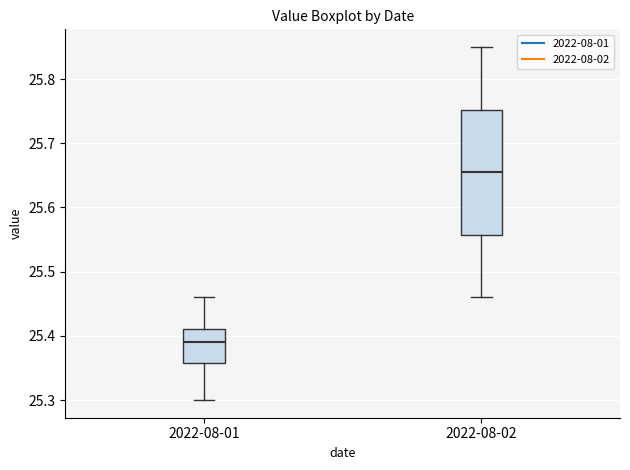

Which box's median line is the lowest?

2022-08-01